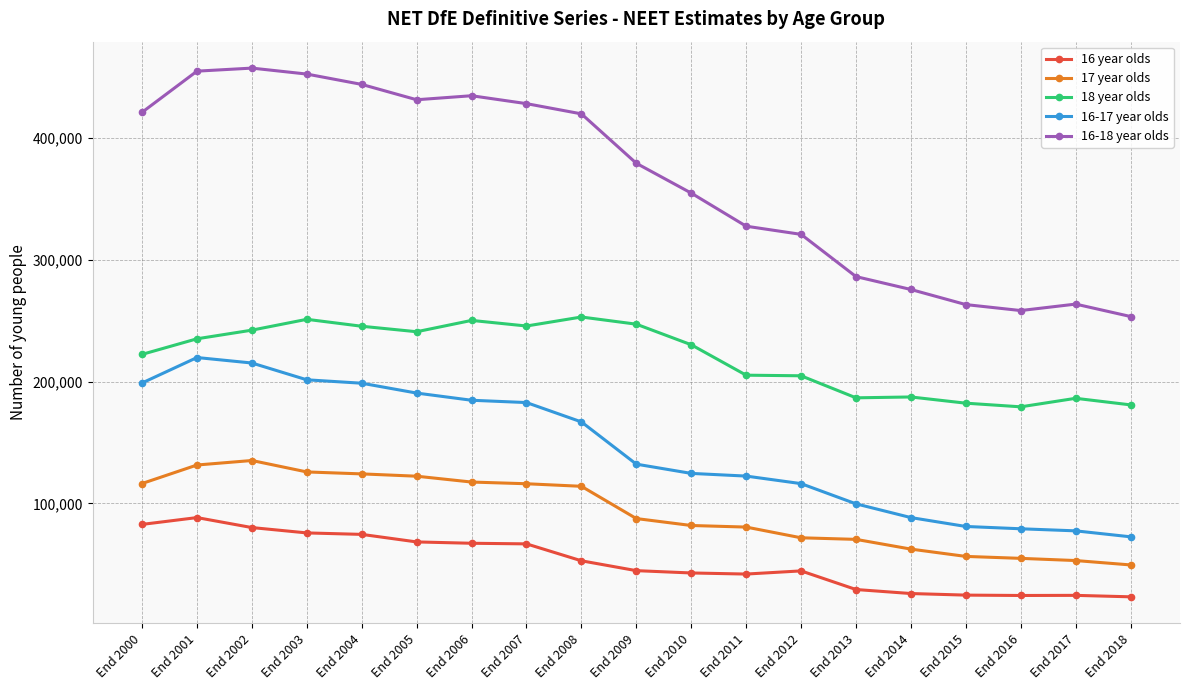

What is the highest value of the 16-18 year olds series?

457600